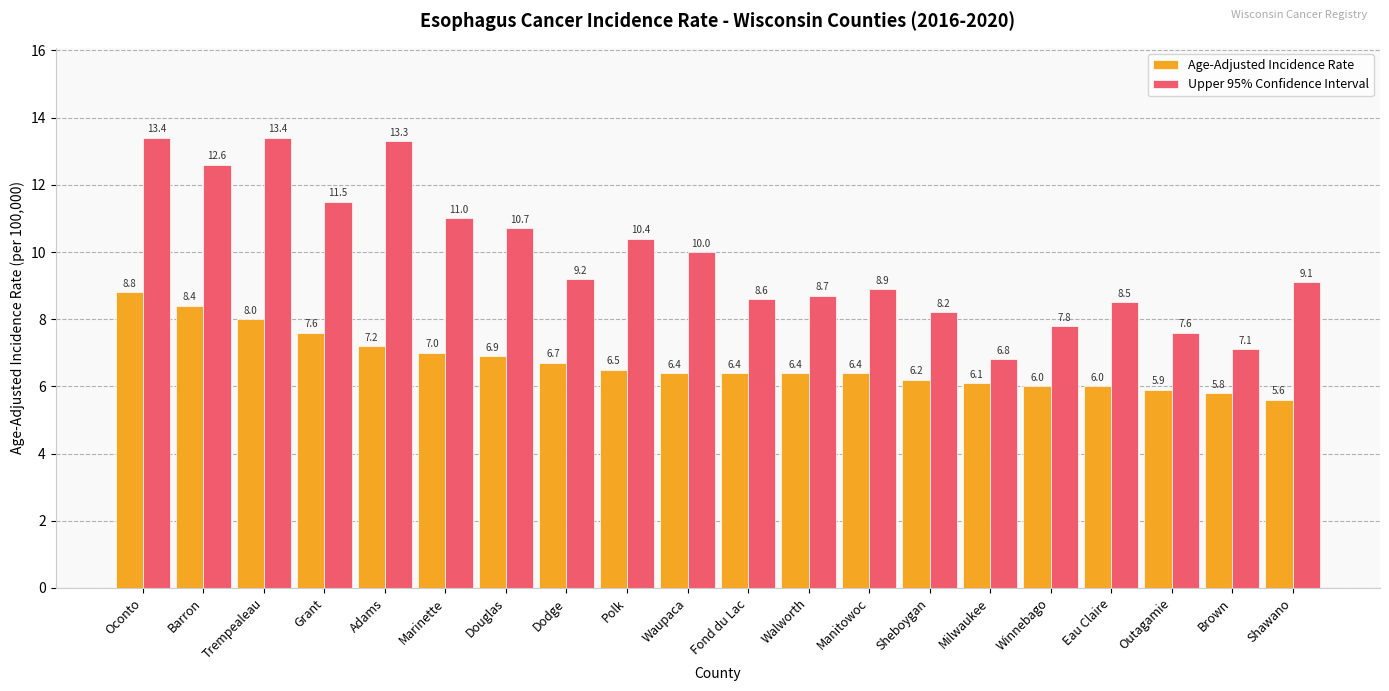

What is the label of the 15th bar from the left?

Milwaukee